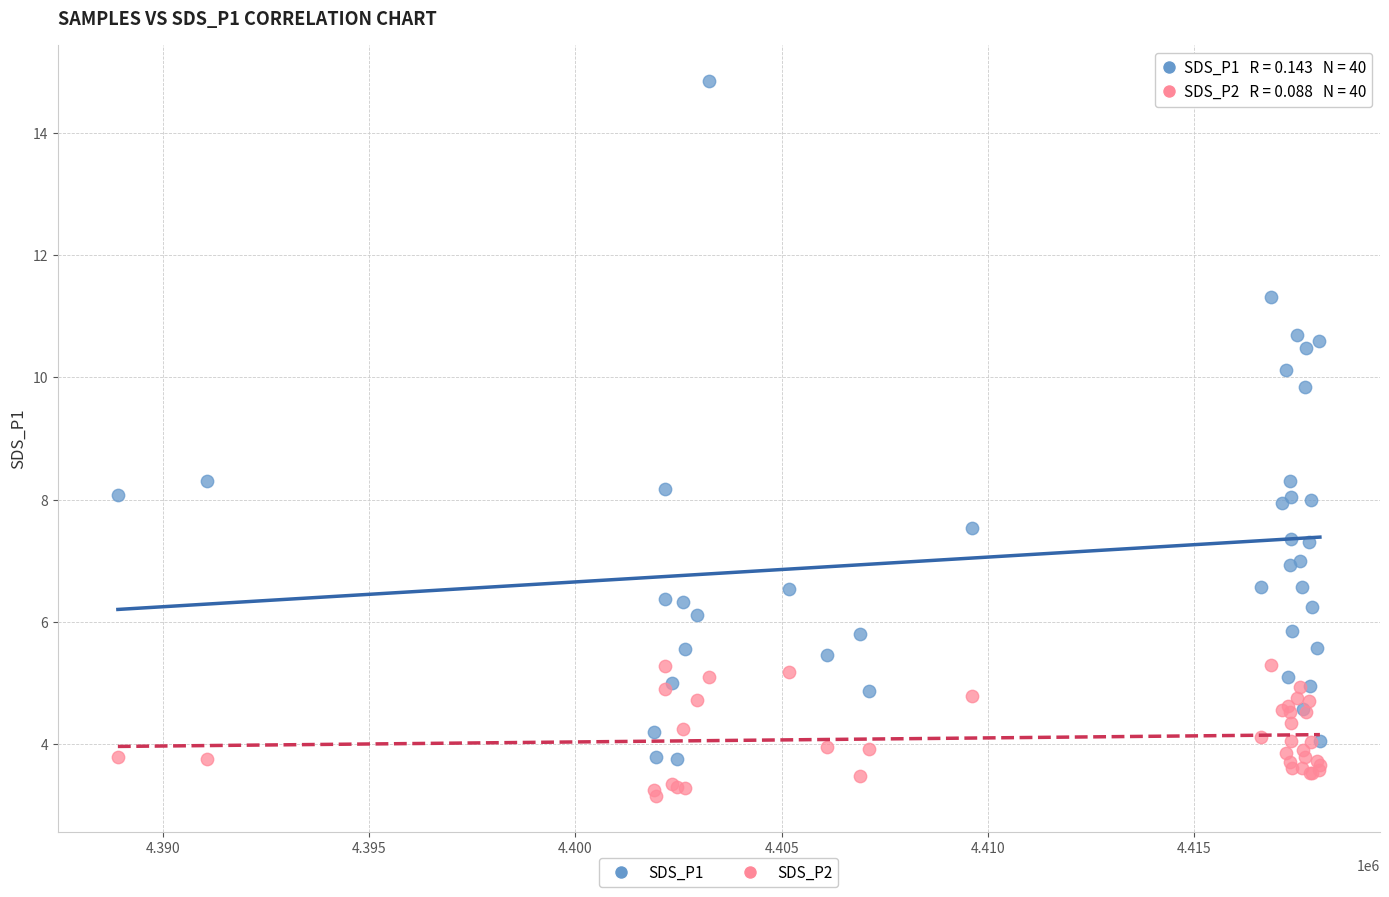

Which series has the largest Y range (max minus min)?

SDS_P1